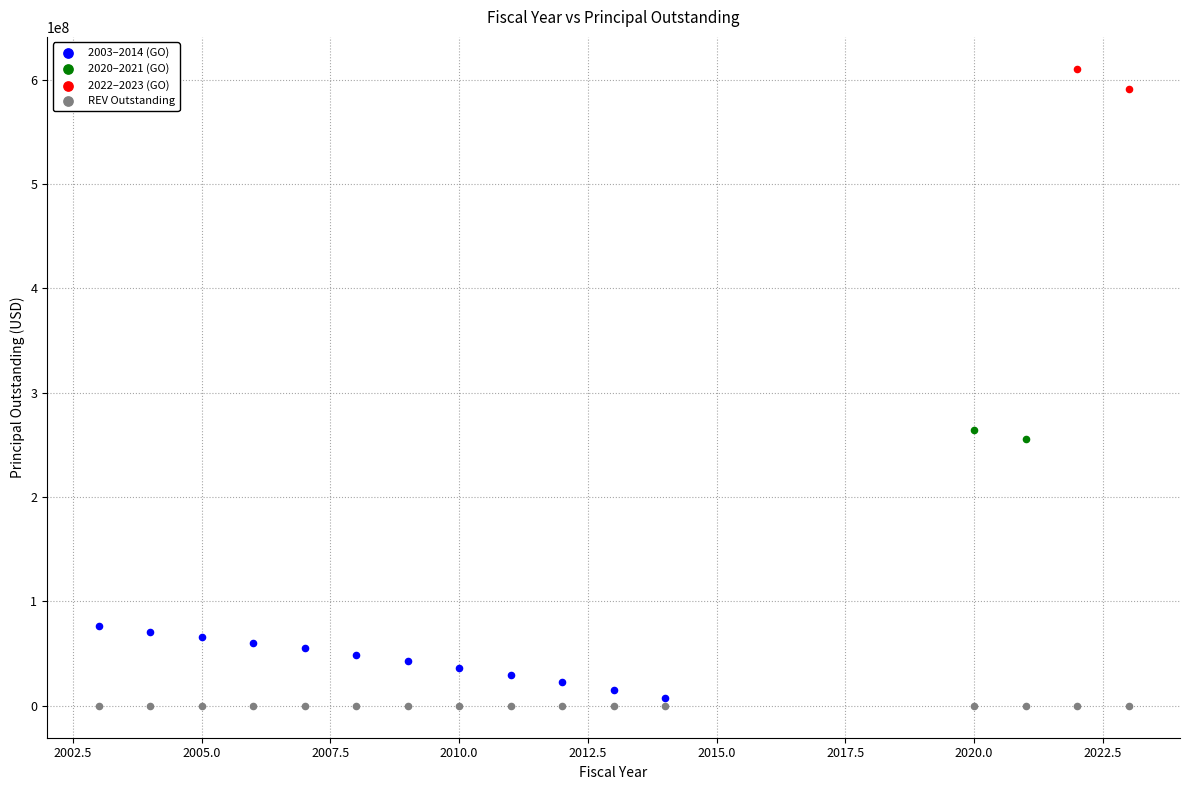

What are all the series names shown in the legend?

2003–2014 (GO), 2020–2021 (GO), 2022–2023 (GO), REV Outstanding